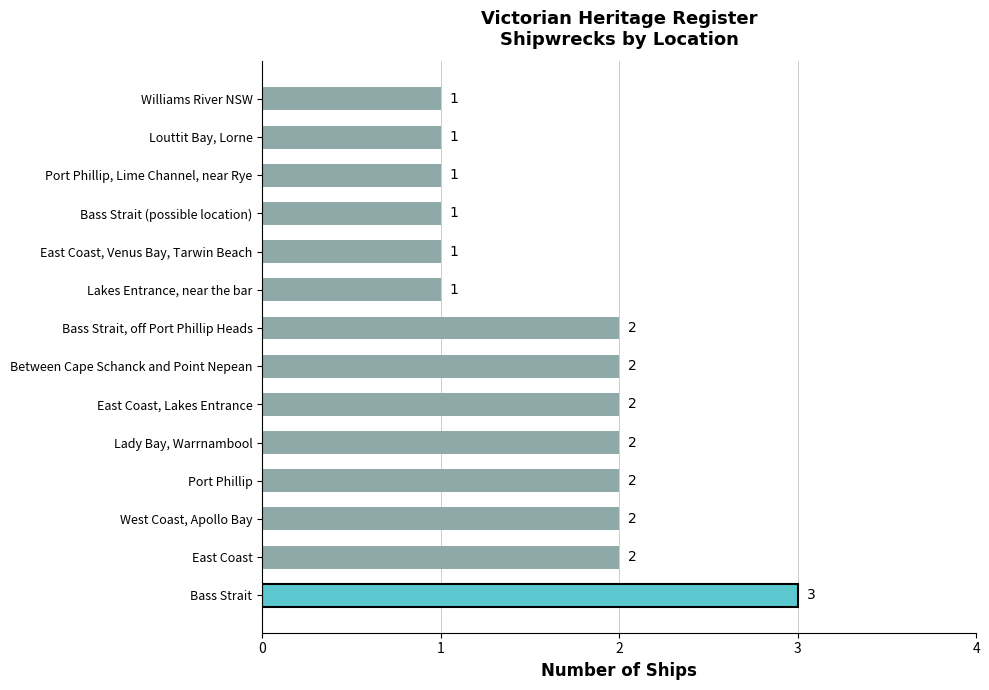

How many bars are there in total?

14